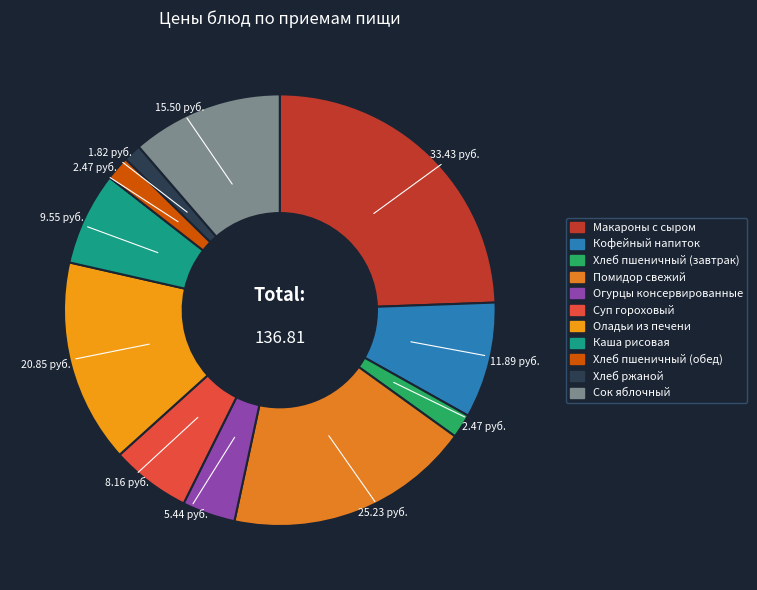

True or false: Макароны с сыром accounts for 24% of the total.

True